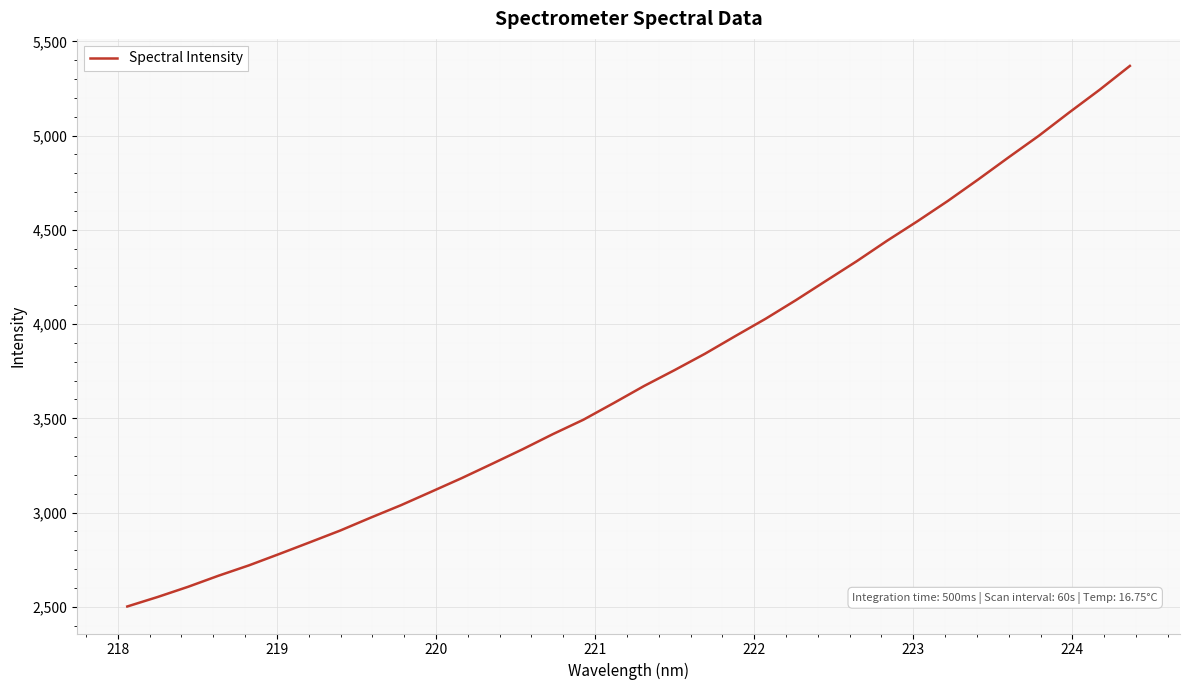

What is the maximum value shown in the chart?

5369.8